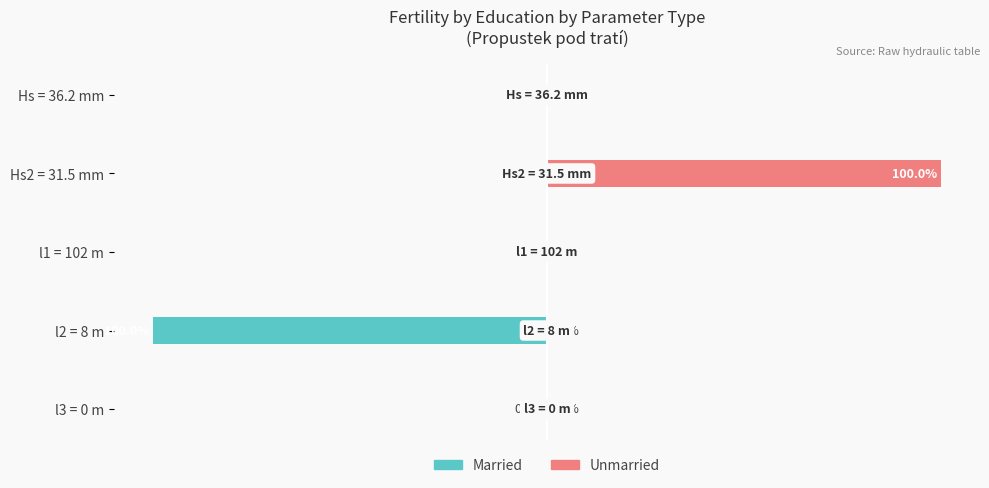

Which series has the largest total across all categories?

Unmarried